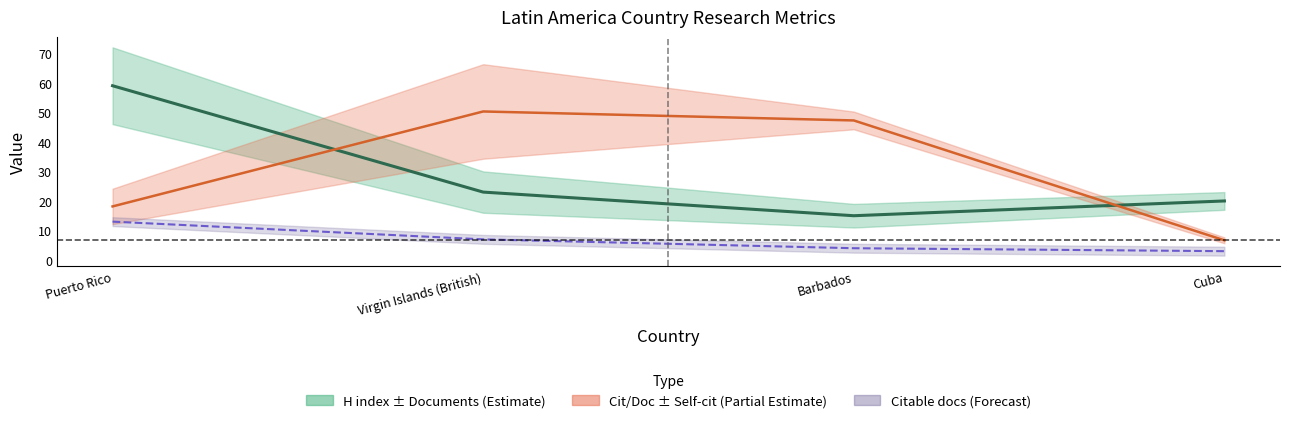

True or false: Documents has a value of 22.2 at Puerto Rico.

False